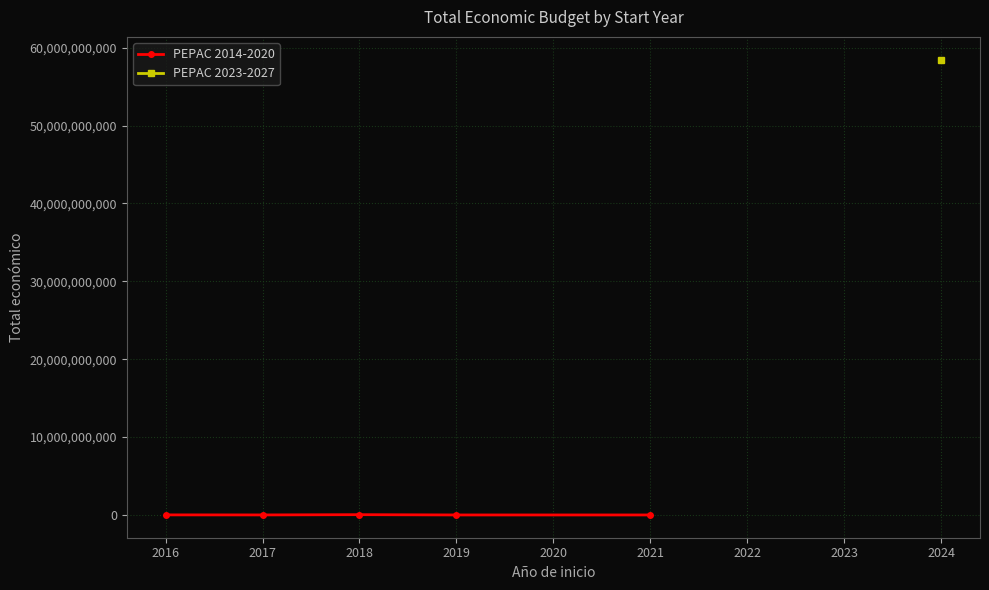

True or false: PEPAC 2023-2027 and PEPAC 2014-2020 cross at least once.

False